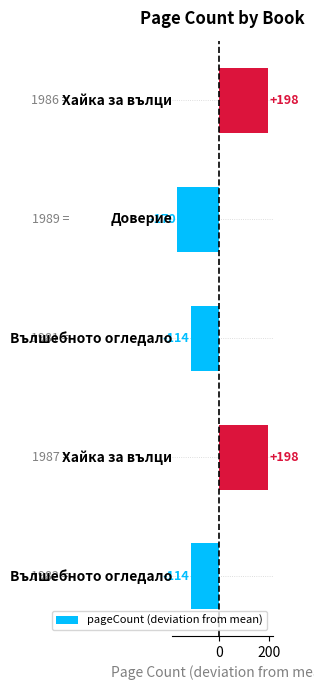

Does the chart contain stacked bars?

No